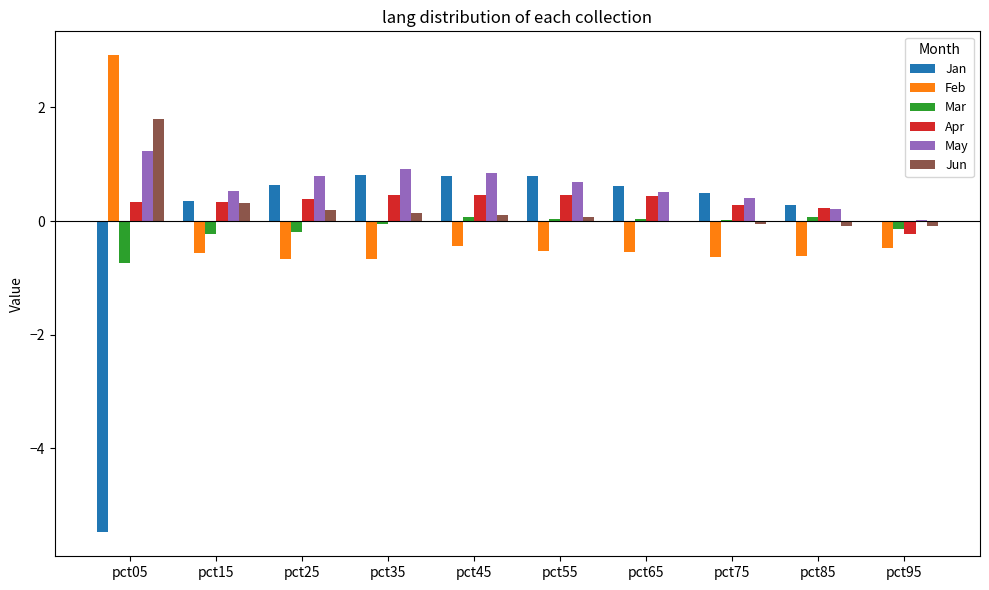

What is the approximate value of Mar at pct05?

-0.7